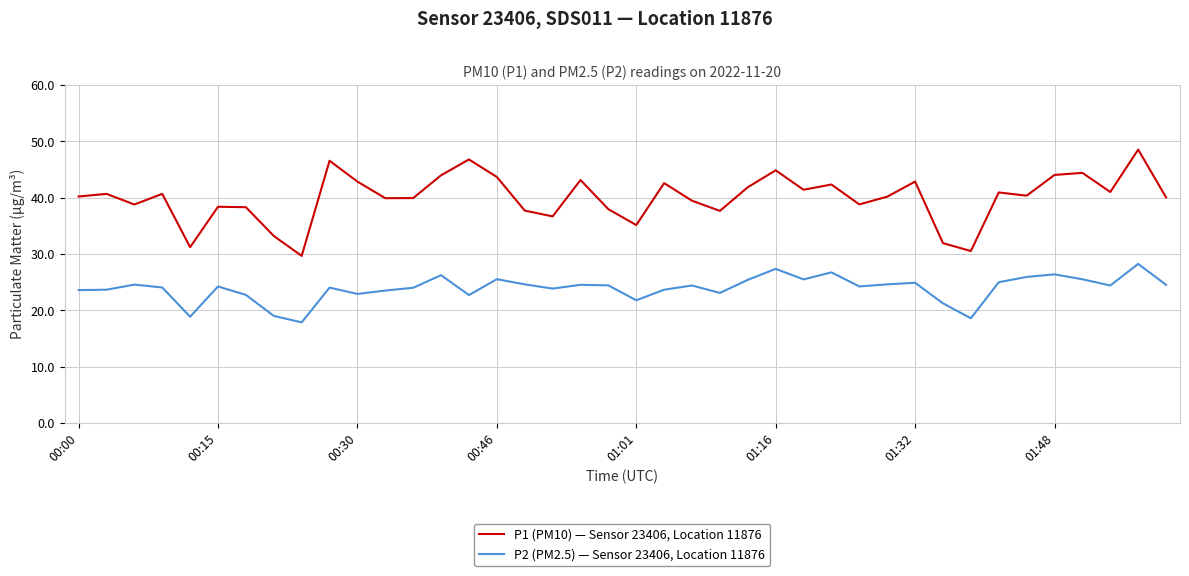

What is the difference between the maximum and minimum values in the P2 (PM2.5) — Sensor 23406, Location 11876 series?

10.4